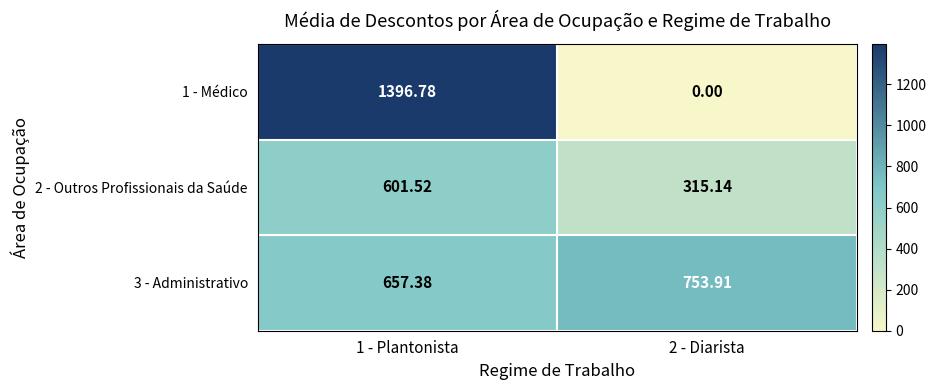

Is the value of 2 - Outros Profissionais da Saúde at 1 - Plantonista greater than the value of 3 - Administrativo at 2 - Diarista?

No